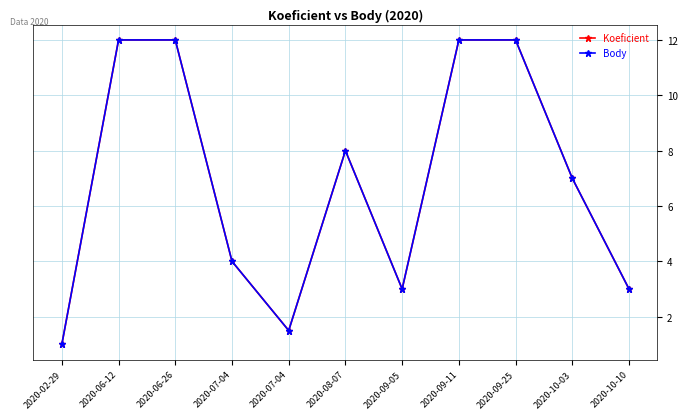

Does the chart have visible grid lines?

Yes